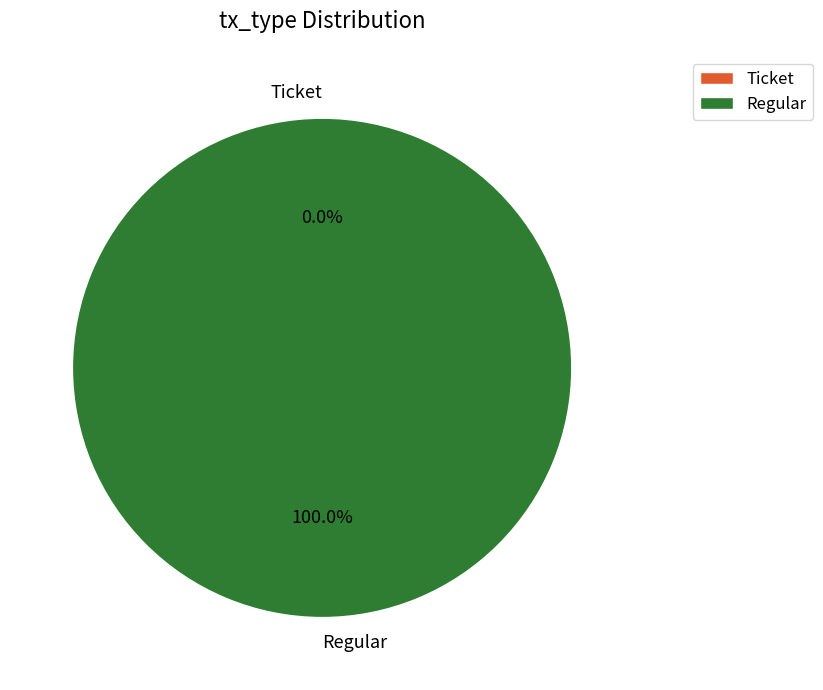

What is the change in value from Ticket to Regular?

+1